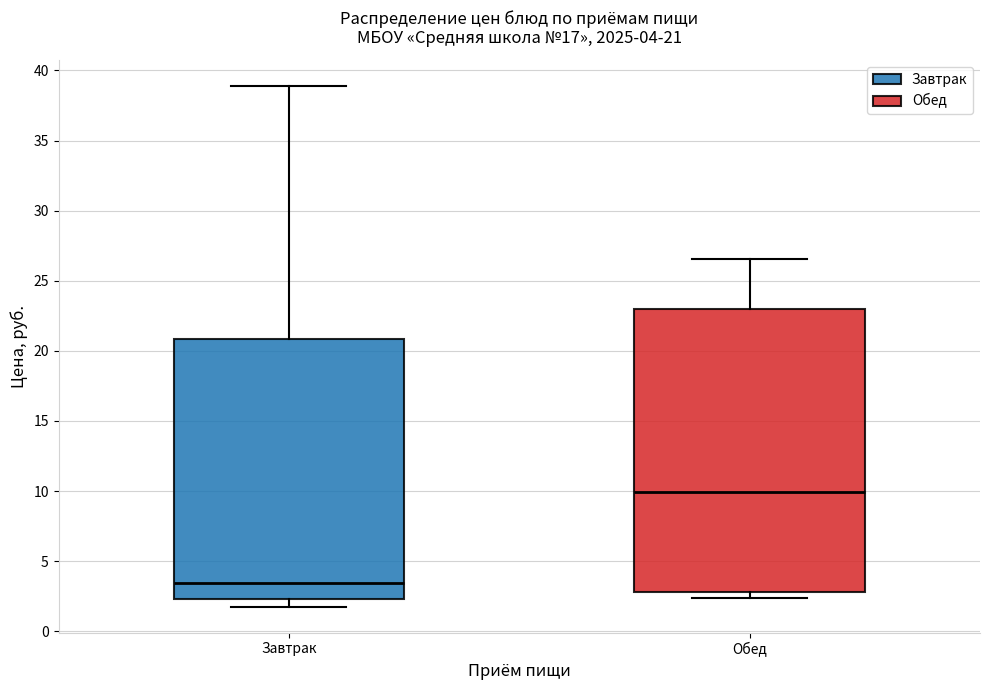

Which box is the tallest, from its lower edge to its upper edge?

Обед